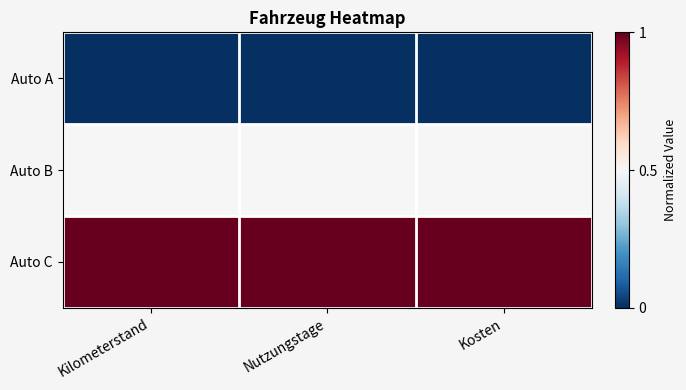

Rank the series by their maximum value, from lowest to highest.

Auto A, Auto B, Auto C